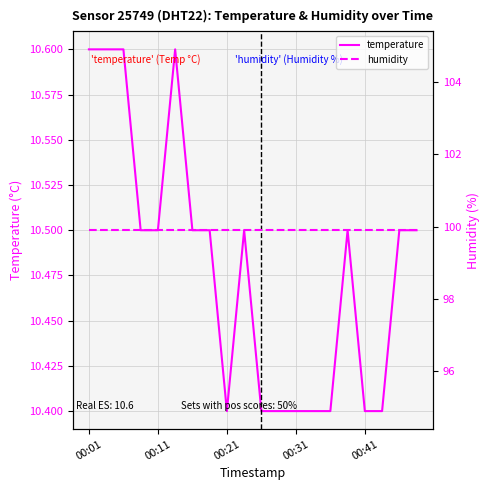

Which category has the highest value across all series?

00:01